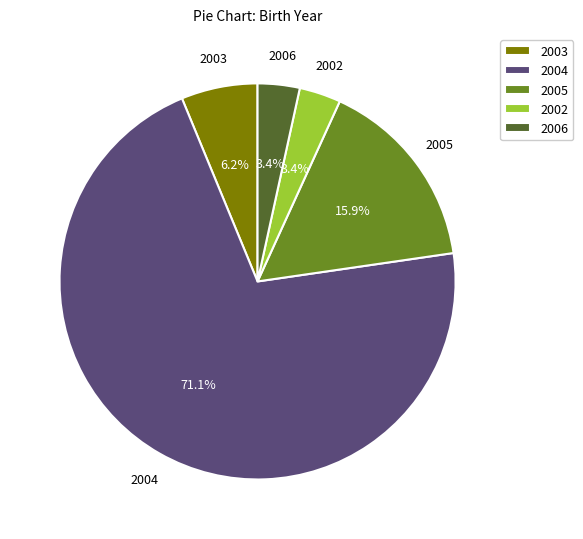

To the nearest percent, what percentage of the pie is 2004?

71%